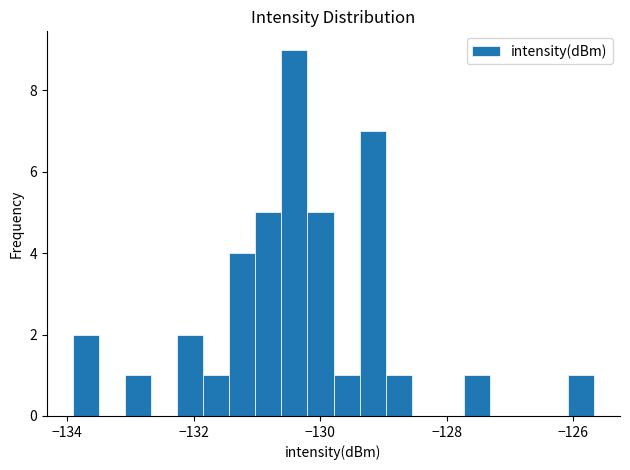

Read against the x-axis, roughly where is the centre of the tallest bar?

-130.4